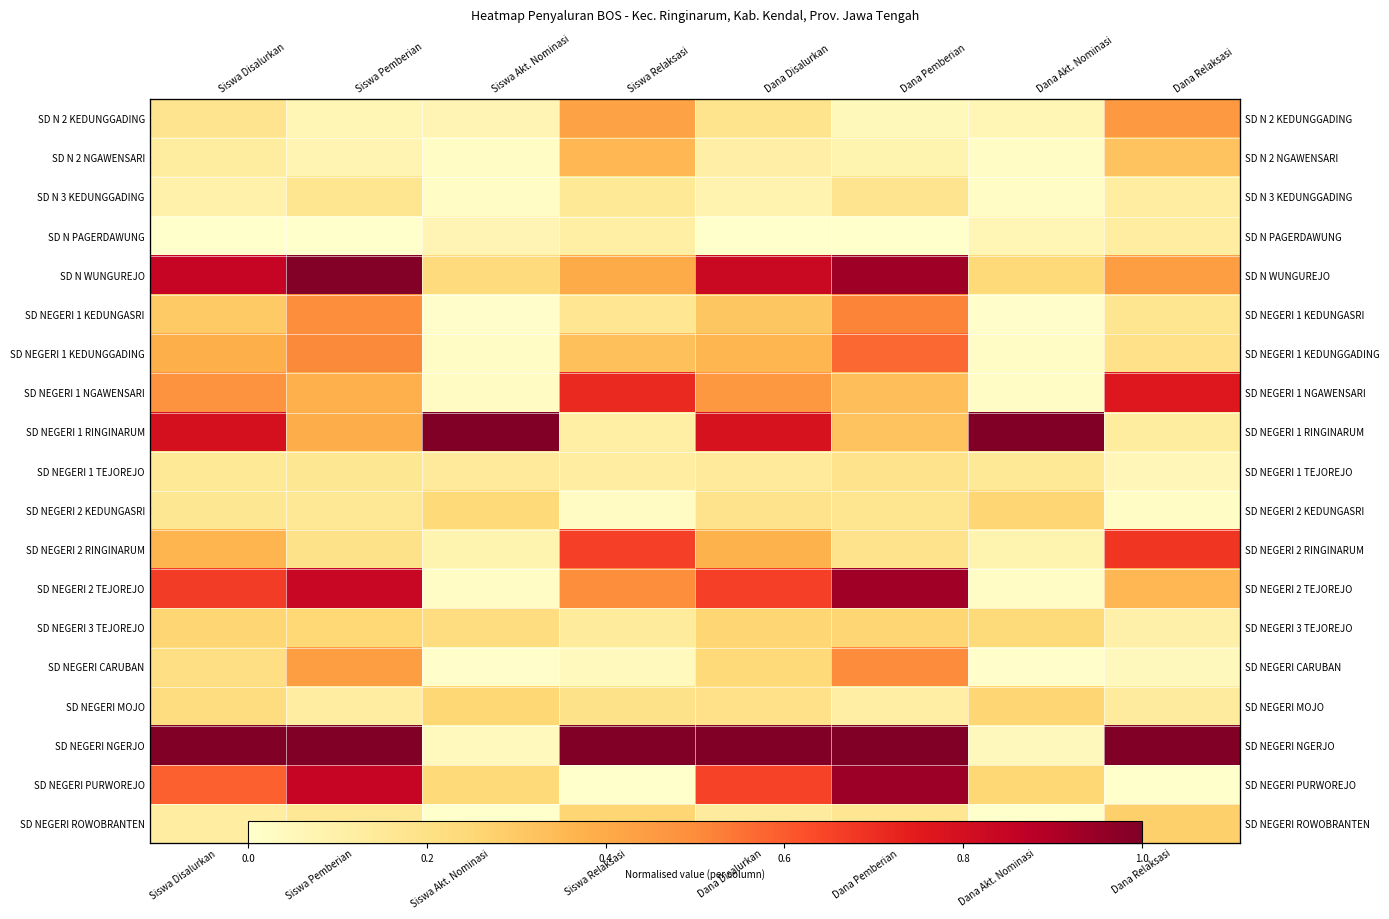

Rank the series at Siswa Akt. Nominasi from highest to lowest value.

SD NEGERI 1 RINGINARUM, SD NEGERI MOJO, SD NEGERI 2 KEDUNGASRI, SD NEGERI PURWOREJO, SD N WUNGUREJO, SD NEGERI 3 TEJOREJO, SD NEGERI 1 TEJOREJO, SD NEGERI 2 RINGINARUM, SD N 2 KEDUNGGADING, SD N PAGERDAWUNG, SD NEGERI NGERJO, SD NEGERI 1 NGAWENSARI, SD N 2 NGAWENSARI, SD N 3 KEDUNGGADING, SD NEGERI 1 KEDUNGGADING, SD NEGERI 2 TEJOREJO, SD NEGERI 1 KEDUNGASRI, SD NEGERI CARUBAN, SD NEGERI ROWOBRANTEN